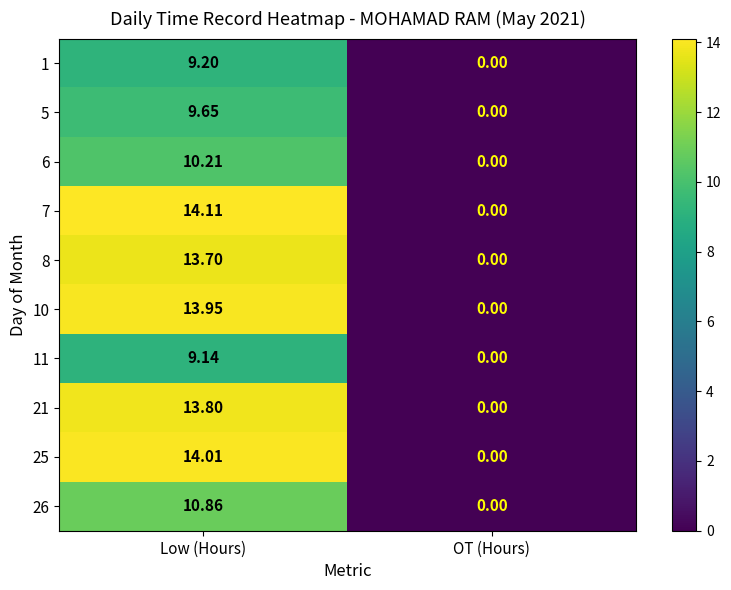

At which category is the sum across all series the highest?

Low (Hours)